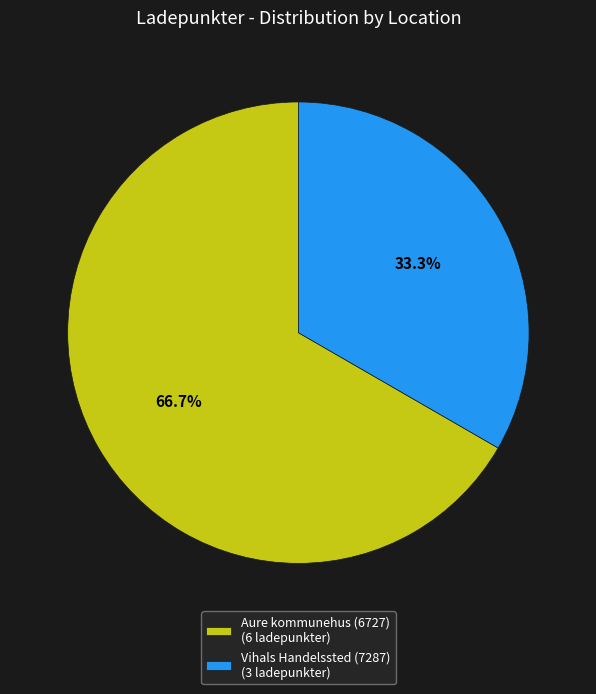

Between Aure kommunehus (6727) and Vihals Handelssted (7287), which is larger?

Aure kommunehus (6727)